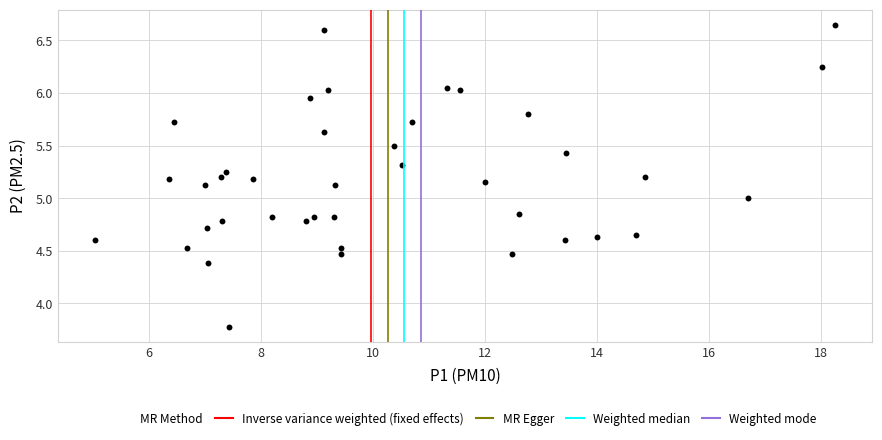

What is the range of X values (max minus min)?

13.2